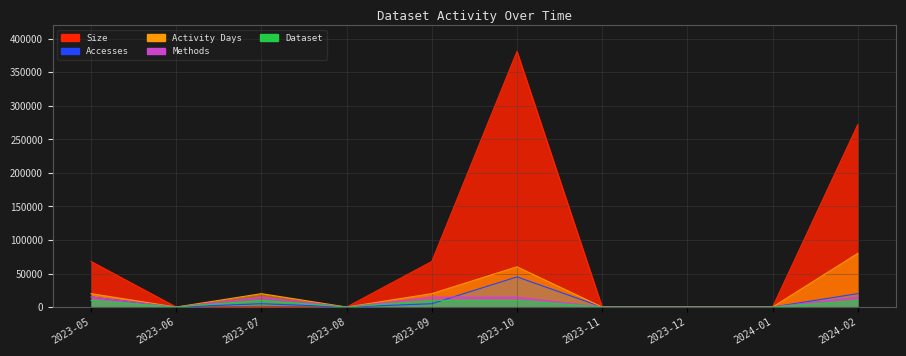

At which label is Dataset closest to 5000?

2023-05